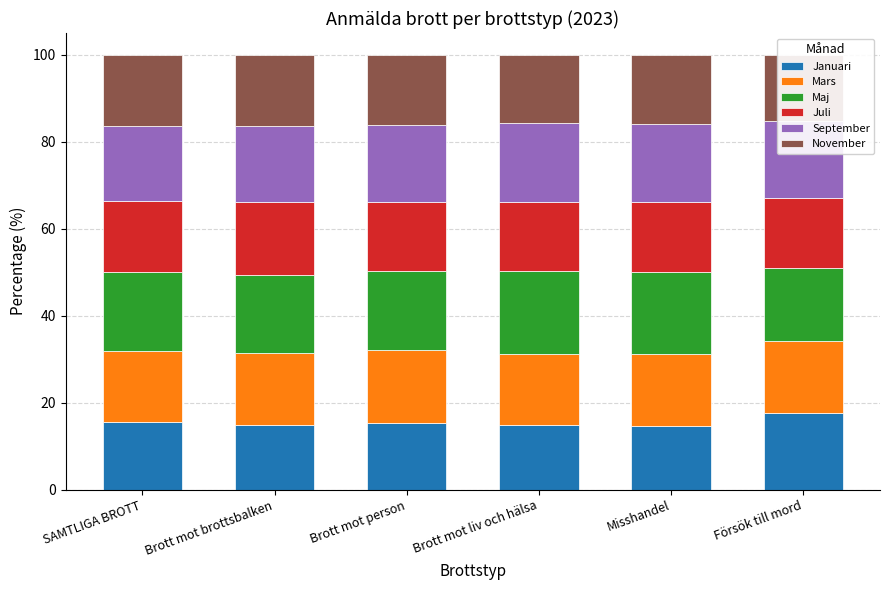

What is the minimum value shown in the chart?

14.6